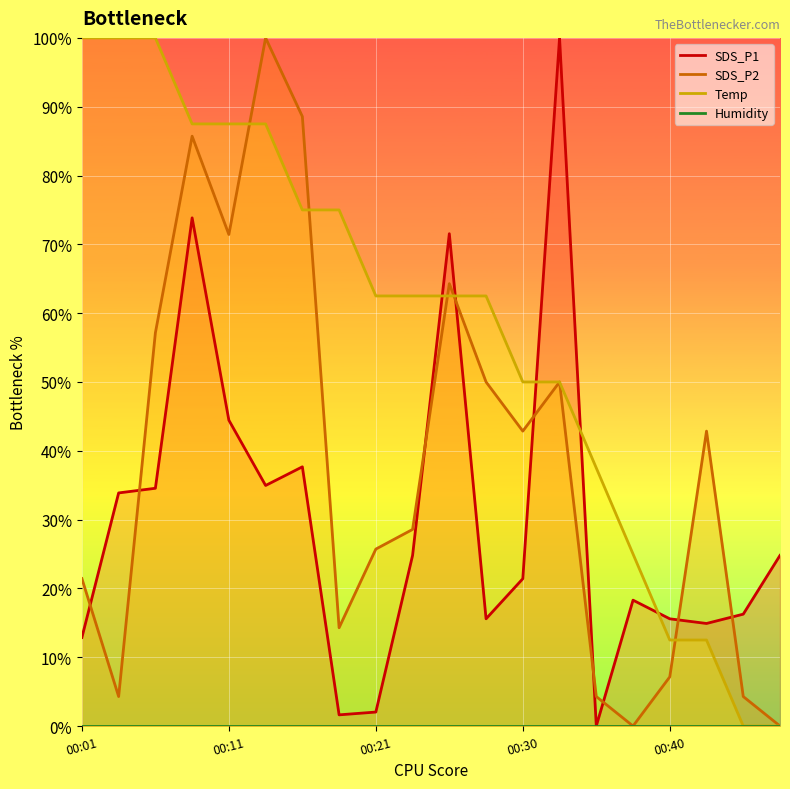

Rank the series at 00:03 from lowest to highest value.

SDS_P2, SDS_P1, Temp